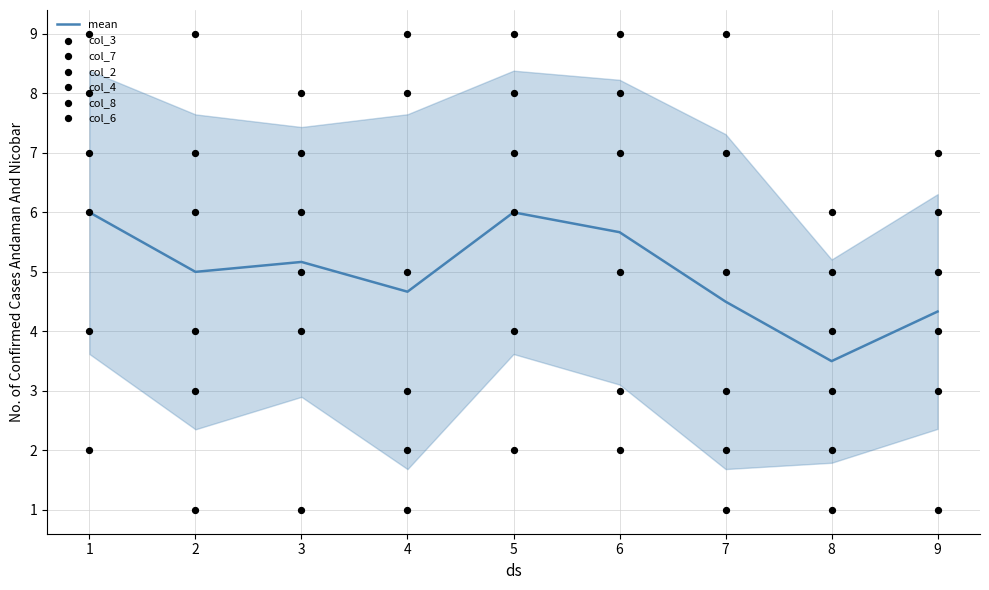

Which series reaches the maximum Y coordinate?

col_3